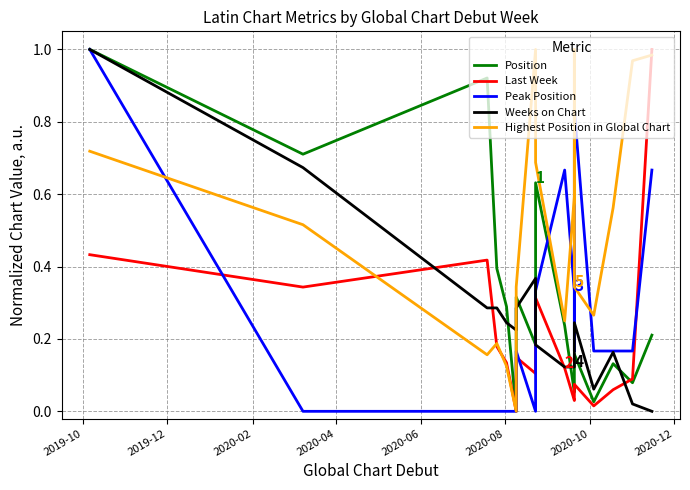

Reading left to right, what are all the values shown in this chart?

Position: 1.0	0.7	0.9	0.4	0.3	0.0	0.3	0.2	0.6	0.2	0.1	0.1	0.2	0.0	0.1	0.1	0.2
Last Week: 0.4	0.3	0.4	0.2	0.1	0.0	0.1	0.1	0.3	0.1	0.0	0.0	0.1	0.0	0.1	0.1	1.0
Peak Position: 1.0	0.0	0.0	0.0	0.0	0.0	0.2	0.0	0.3	0.7	0.3	0.2	0.8	0.2	0.2	0.2	0.7
Weeks on Chart: 1.0	0.7	0.3	0.3	0.2	0.2	0.3	0.4	0.2	0.1	0.1	0.1	0.2	0.1	0.2	0.0	0.0
Highest Position in Global Chart: 0.7	0.5	0.2	0.2	0.1	0.0	0.3	1.0	0.7	0.2	0.6	1.0	0.3	0.3	0.6	1.0	1.0